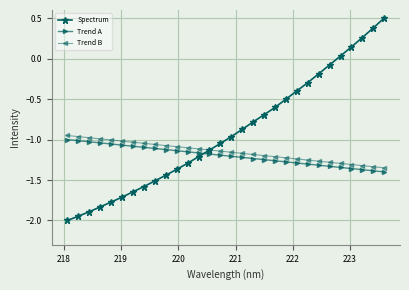

What is the value of the Spectrum point at the 9th from the left?

-1.5